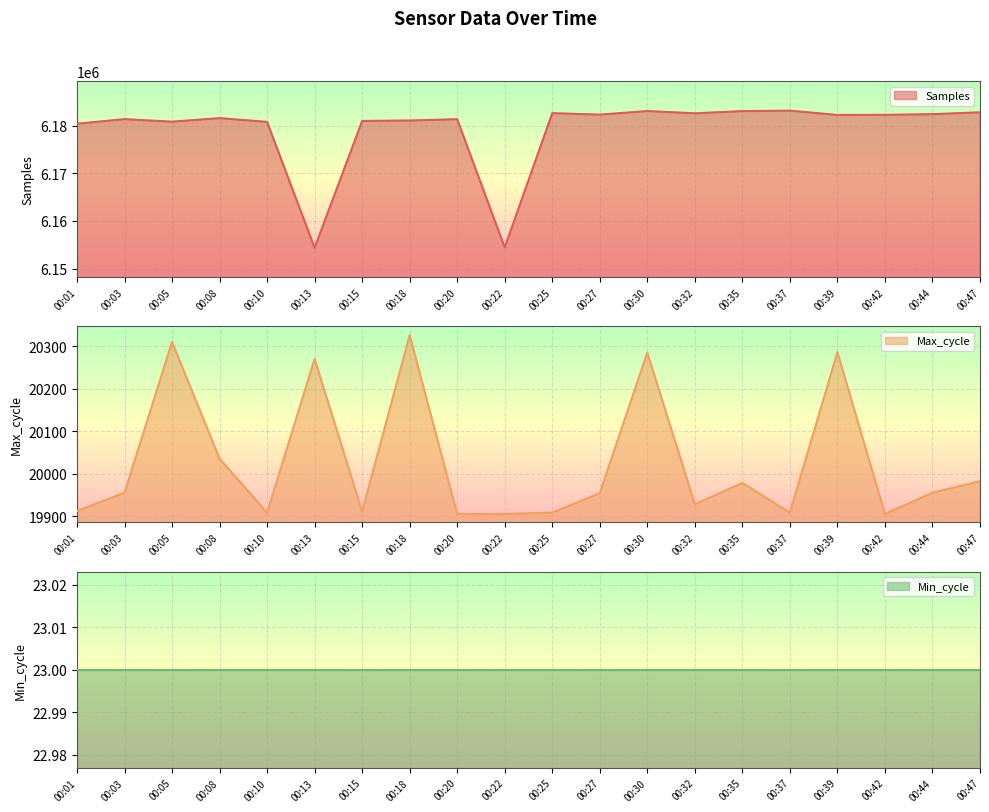

How many values in the Samples series are below 6182213?

10